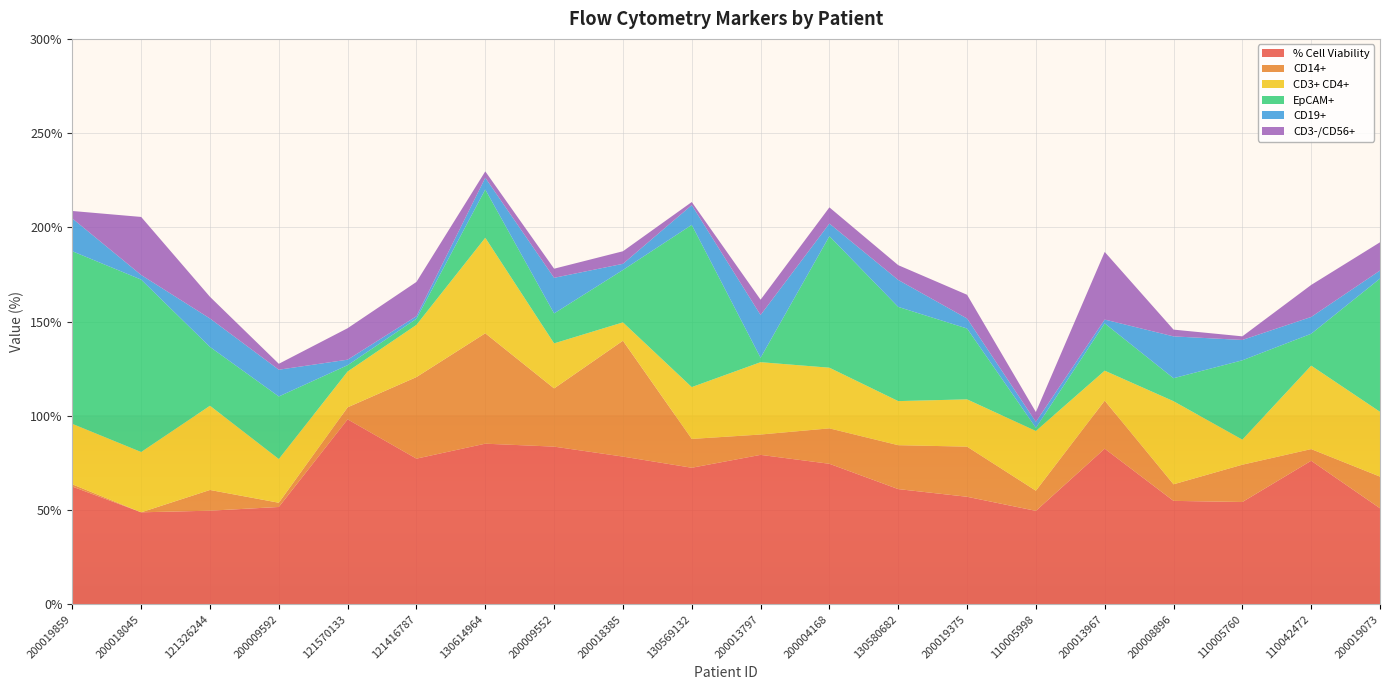

Reading left to right, transcribe all the data shown in this chart.

% Cell Viability: 62.4	48.7	49.6	51.6	98.1	77.2	85.2	83.6	78.3	72.4	79.2	74.5	61.1	57.0	49.5	82.5	54.8	54.2	76.1	50.9
CD14+: 1.2	0.0	11.0	2.2	6.4	43.3	58.6	30.9	61.5	15.3	10.8	18.8	23.3	26.6	10.7	25.5	8.8	19.8	6.2	16.8
CD3+ CD4+: 32.1	32.0	44.7	23.2	19.0	27.7	50.7	23.9	9.7	27.5	38.4	32.2	23.4	25.1	31.7	15.9	44.1	13.3	44.3	34.4
EpCAM+: 91.6	91.5	31.2	33.2	3.4	3.2	25.6	15.9	27.8	86.1	2.4	69.8	50.0	37.6	1.7	25.1	12.2	42.1	16.9	70.7
CD19+: 17.4	2.5	15.1	14.2	2.9	1.4	6.2	18.9	3.3	10.5	22.7	6.7	14.3	5.3	3.2	2.0	22.2	10.8	8.9	4.3
CD3-/CD56+: 4.0	30.8	11.5	3.1	16.7	18.2	3.4	4.8	6.7	1.6	8.1	8.6	7.8	12.6	5.2	35.9	3.6	1.9	17.0	15.0